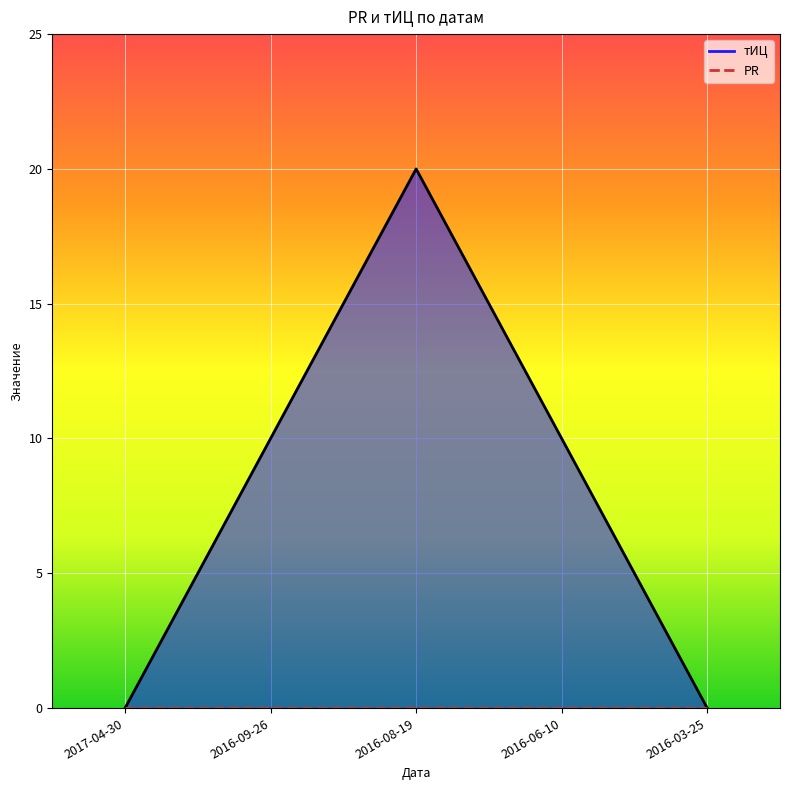

What is the greatest value displayed?

20